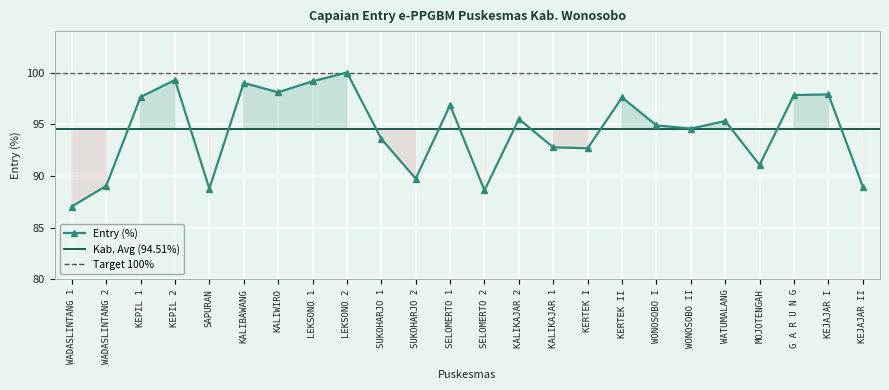

How many interior local valleys (lower than both neighbors) does the data have?

7